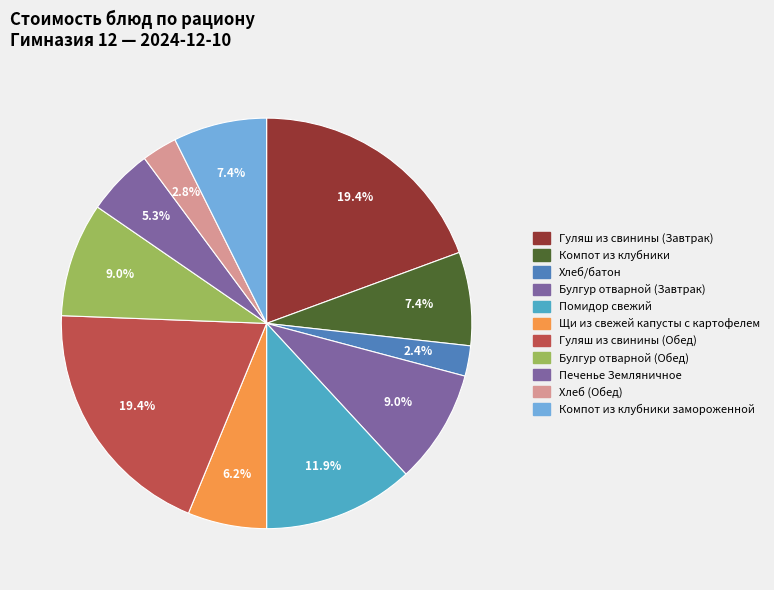

To the nearest percent, what percentage of the pie is Компот из клубники?

7%